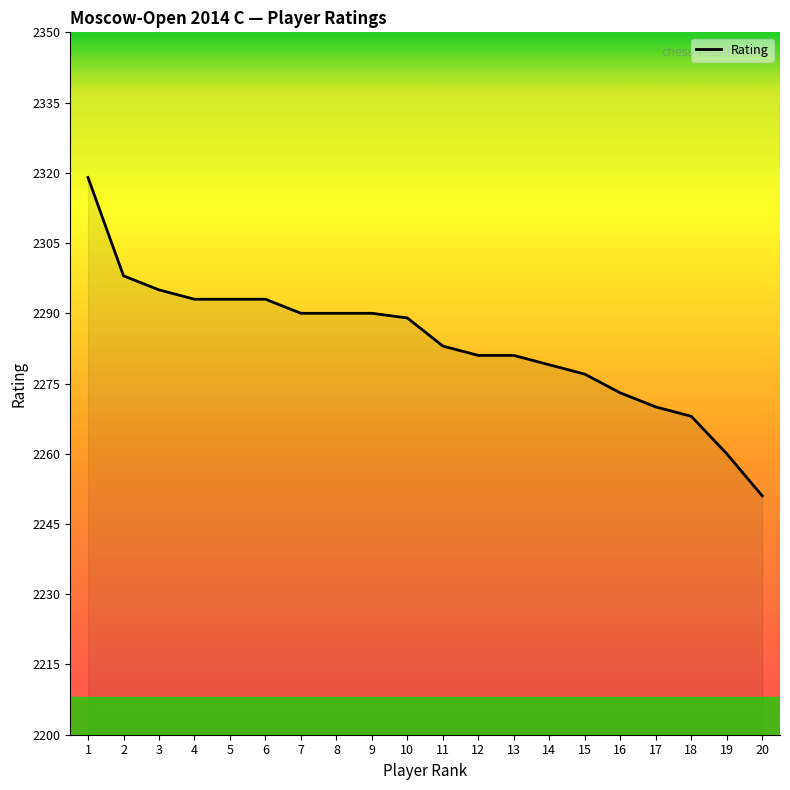

What is the difference between the values at 19 and 5?

33